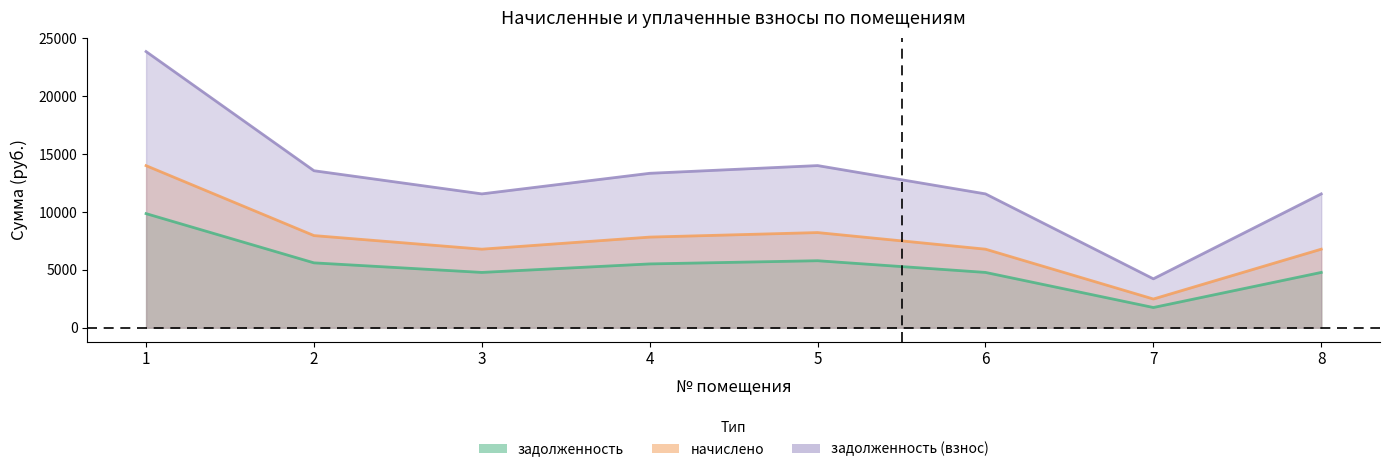

Where is the first local maximum for начислено?

5